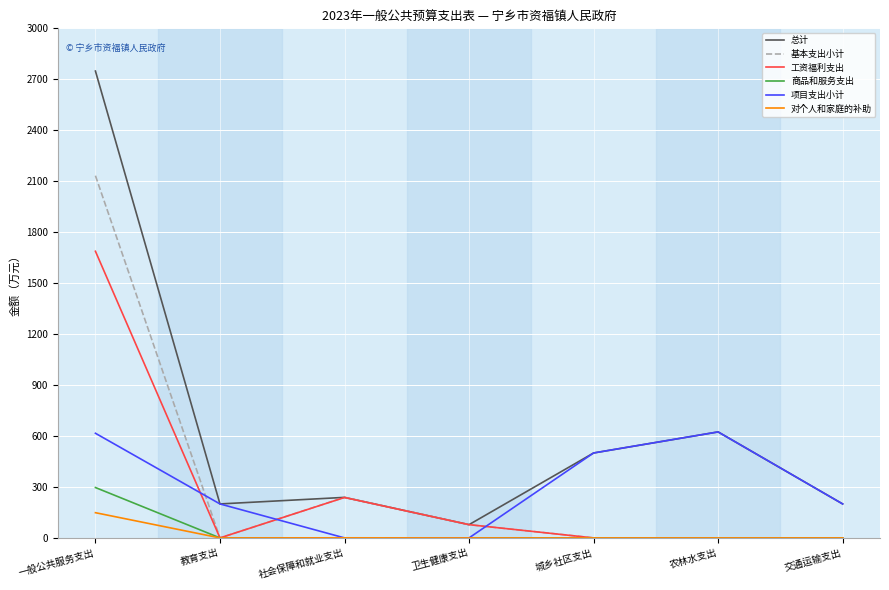

At how many categories does at least one series exceed 1179?

1